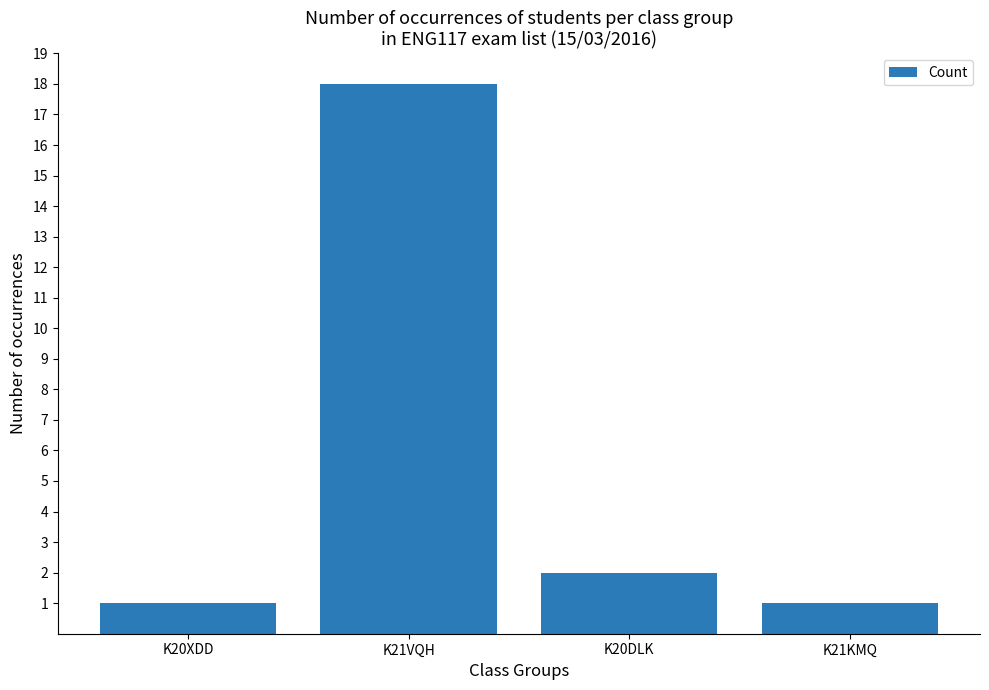

Approximately how many times larger is the value at K21KMQ compared to K21VQH?

0.1